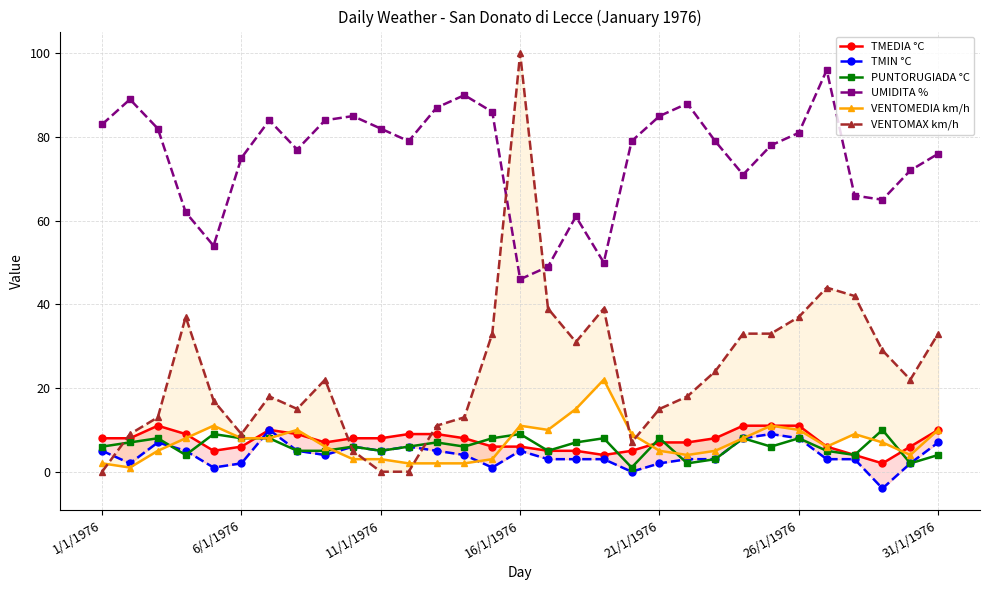

What position from the left is 1/1/1976?

1